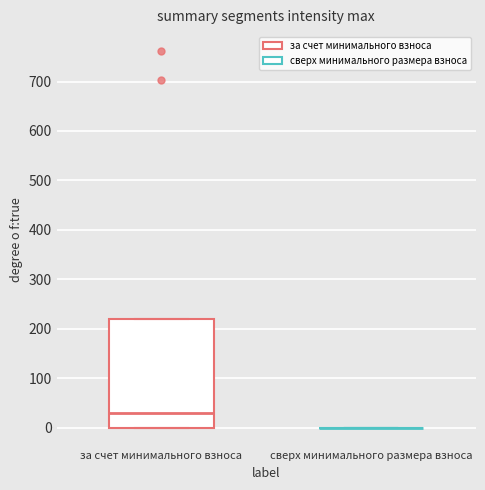

Where is the lower edge of the box for за счет минимального взноса on the y-axis? The values are not printed on the chart, so give them approximately, as read against the axis.

0